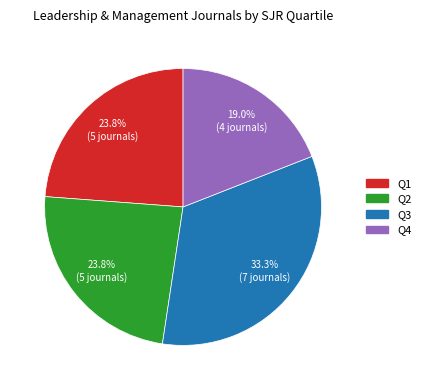

Which category has the biggest portion of the pie?

Q3